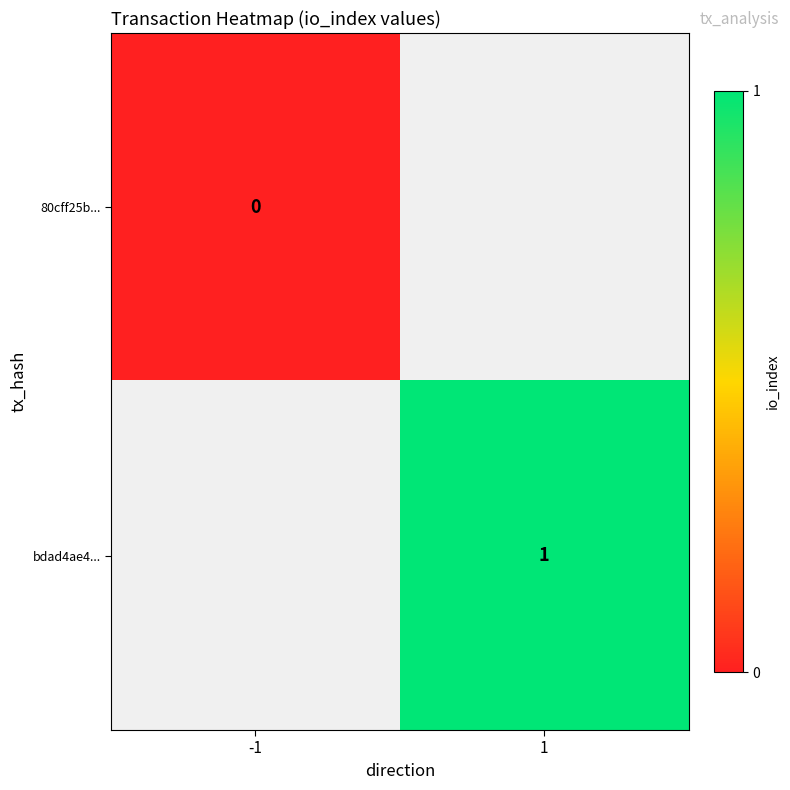

At -1, list the series in order from largest to smallest.

80cff25b..., bdad4ae4...